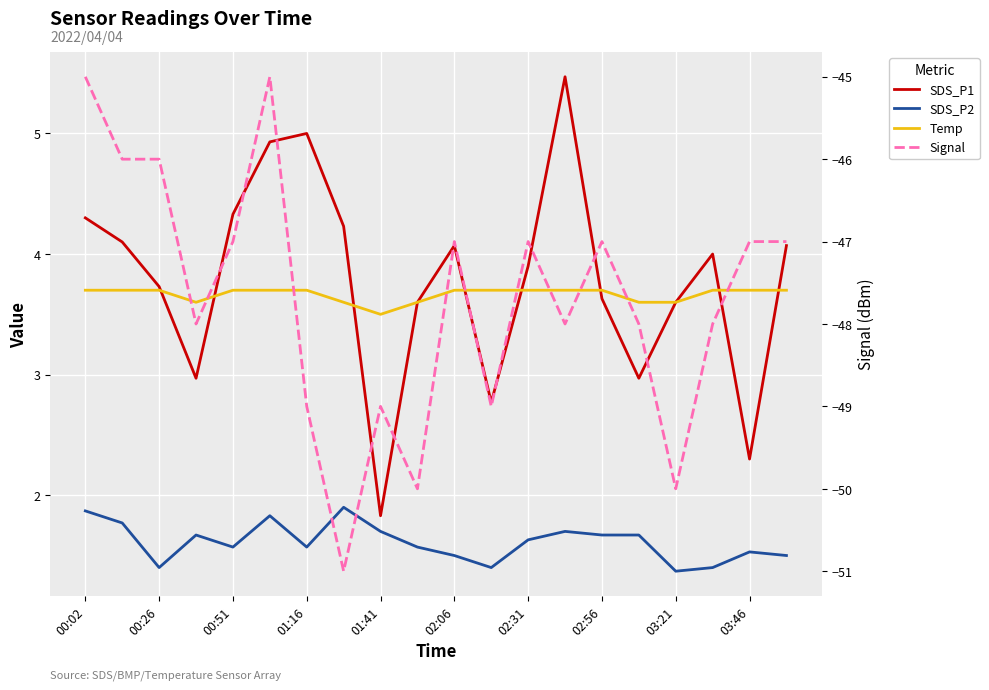

Between 02:56 and 13, which is larger?

13